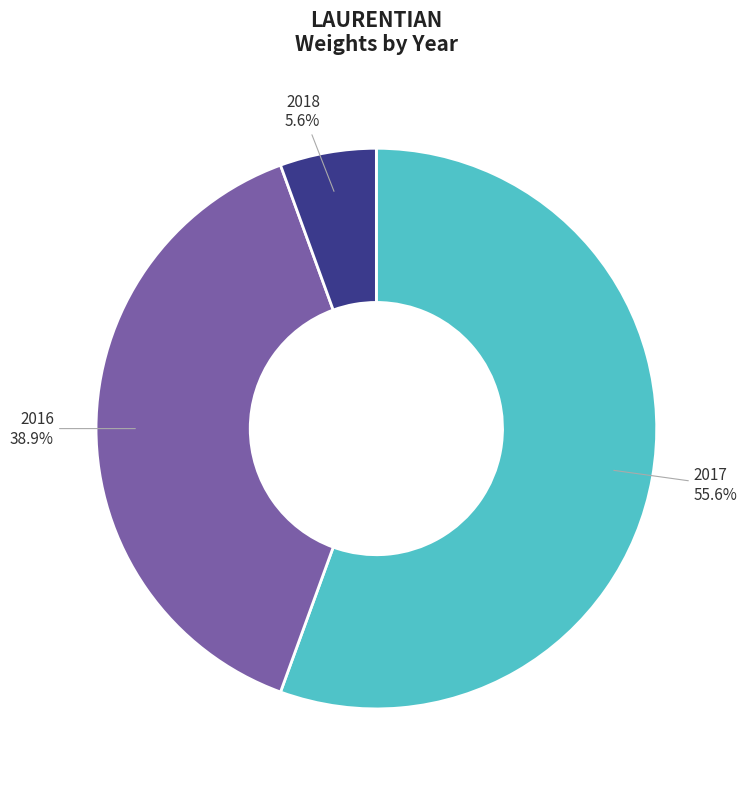

Is there any slice that represents more than half of the pie?

Yes